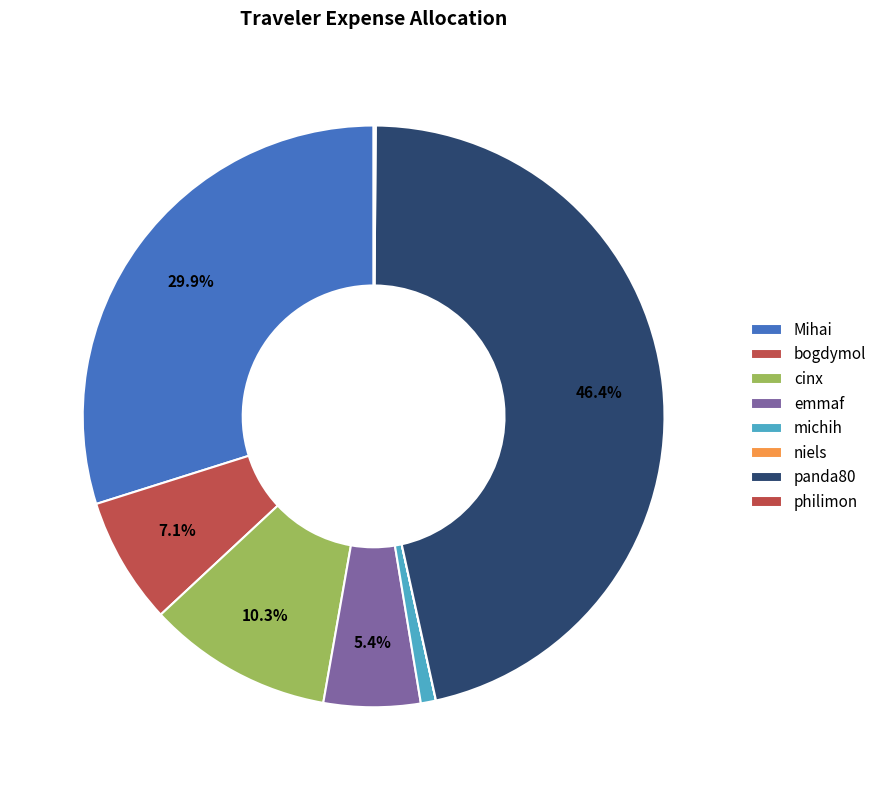

Approximately how many times larger is the value at bogdymol compared to philimon?

60.6